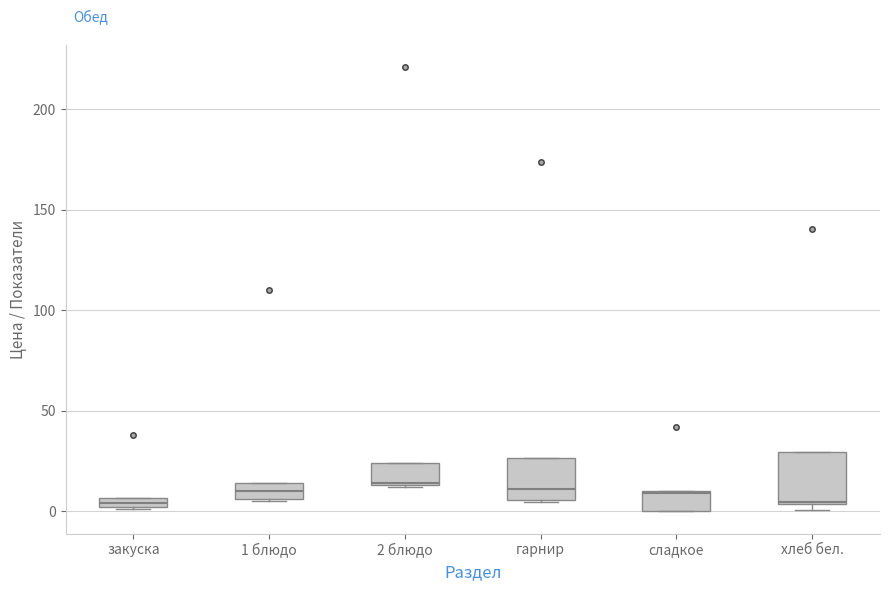

Where is the upper edge of the box for сладкое on the y-axis? The values are not printed on the chart, so give them approximately, as read against the axis.

10